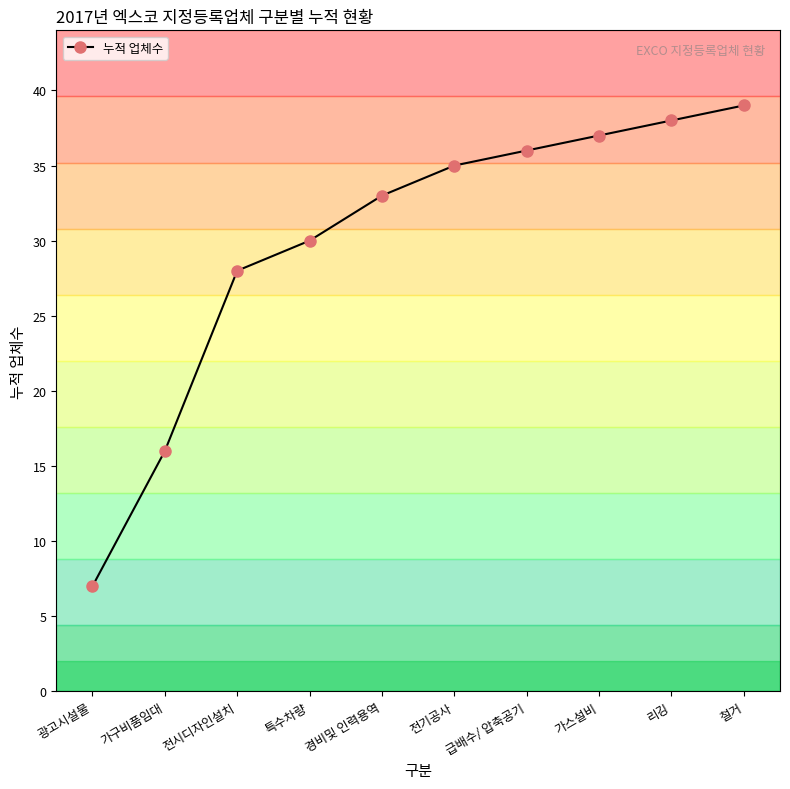

Is it true that the value at 전기공사 is 48?

False